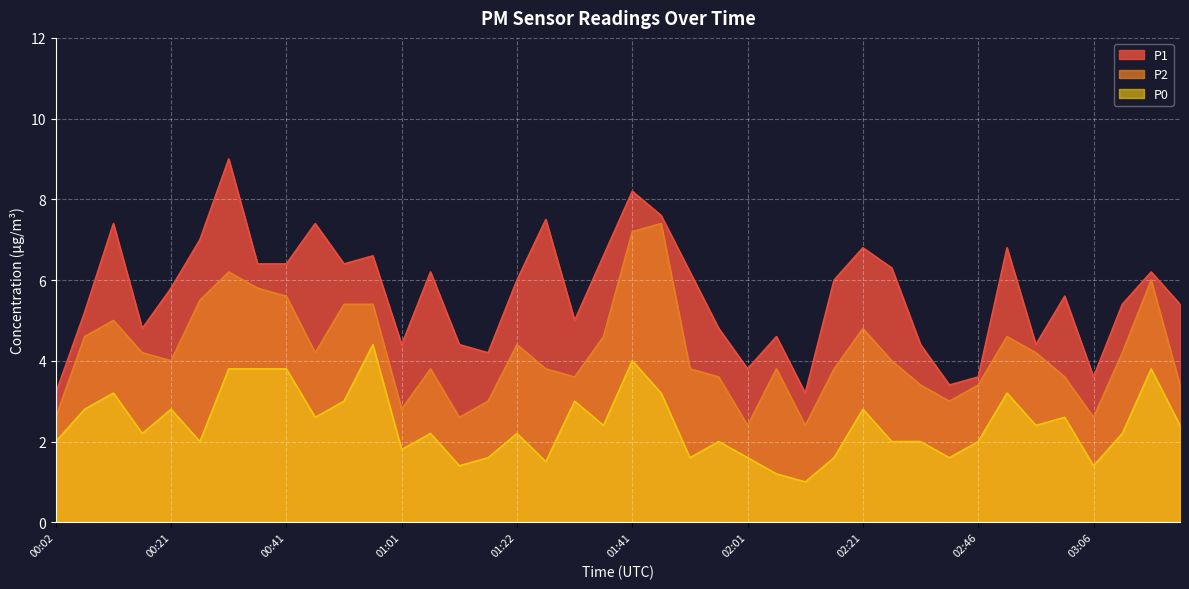

Reading left to right, list all the values displayed in this chart.

P1: 00:02=3.2	00:06=5.2	00:11=7.4	00:16=4.8	00:21=5.8	00:26=7.0	00:31=9.0	00:36=6.4	00:41=6.4	00:46=7.4	00:51=6.4	00:57=6.6	01:01=4.4	01:06=6.2	01:11=4.4	01:16=4.2	01:22=6.0	01:26=7.5	01:31=5.0	01:36=6.6	01:41=8.2	01:47=7.6	01:51=6.2	01:56=4.8	02:01=3.8	02:06=4.6	02:12=3.2	02:16=6.0	02:21=6.8	02:26=6.3	02:37=4.4	02:41=3.4	02:46=3.6	02:51=6.8	02:56=4.4	03:02=5.6	03:06=3.6	03:11=5.4	03:16=6.2	03:21=5.4
P2: 00:02=2.6	00:06=4.6	00:11=5.0	00:16=4.2	00:21=4.0	00:26=5.5	00:31=6.2	00:36=5.8	00:41=5.6	00:46=4.2	00:51=5.4	00:57=5.4	01:01=2.8	01:06=3.8	01:11=2.6	01:16=3.0	01:22=4.4	01:26=3.8	01:31=3.6	01:36=4.6	01:41=7.2	01:47=7.4	01:51=3.8	01:56=3.6	02:01=2.4	02:06=3.8	02:12=2.4	02:16=3.8	02:21=4.8	02:26=4.0	02:37=3.4	02:41=3.0	02:46=3.4	02:51=4.6	02:56=4.2	03:02=3.6	03:06=2.6	03:11=4.2	03:16=6.0	03:21=3.4
P0: 00:02=2.0	00:06=2.8	00:11=3.2	00:16=2.2	00:21=2.8	00:26=2.0	00:31=3.8	00:36=3.8	00:41=3.8	00:46=2.6	00:51=3.0	00:57=4.4	01:01=1.8	01:06=2.2	01:11=1.4	01:16=1.6	01:22=2.2	01:26=1.5	01:31=3.0	01:36=2.4	01:41=4.0	01:47=3.2	01:51=1.6	01:56=2.0	02:01=1.6	02:06=1.2	02:12=1.0	02:16=1.6	02:21=2.8	02:26=2.0	02:37=2.0	02:41=1.6	02:46=2.0	02:51=3.2	02:56=2.4	03:02=2.6	03:06=1.4	03:11=2.2	03:16=3.8	03:21=2.4